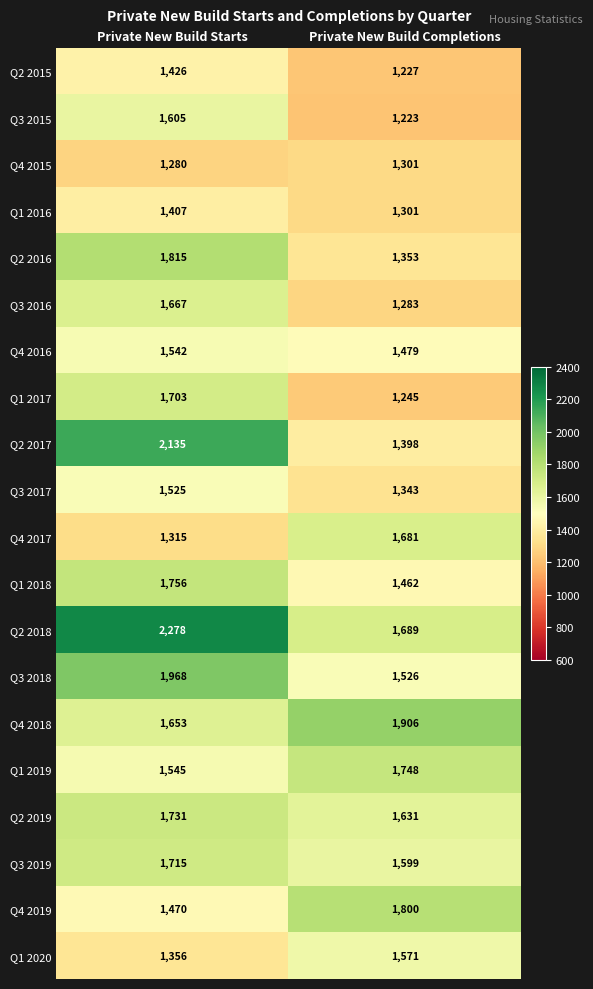

What is the difference between the Q2 2016 values at Private New Build Starts and Private New Build Completions?

462